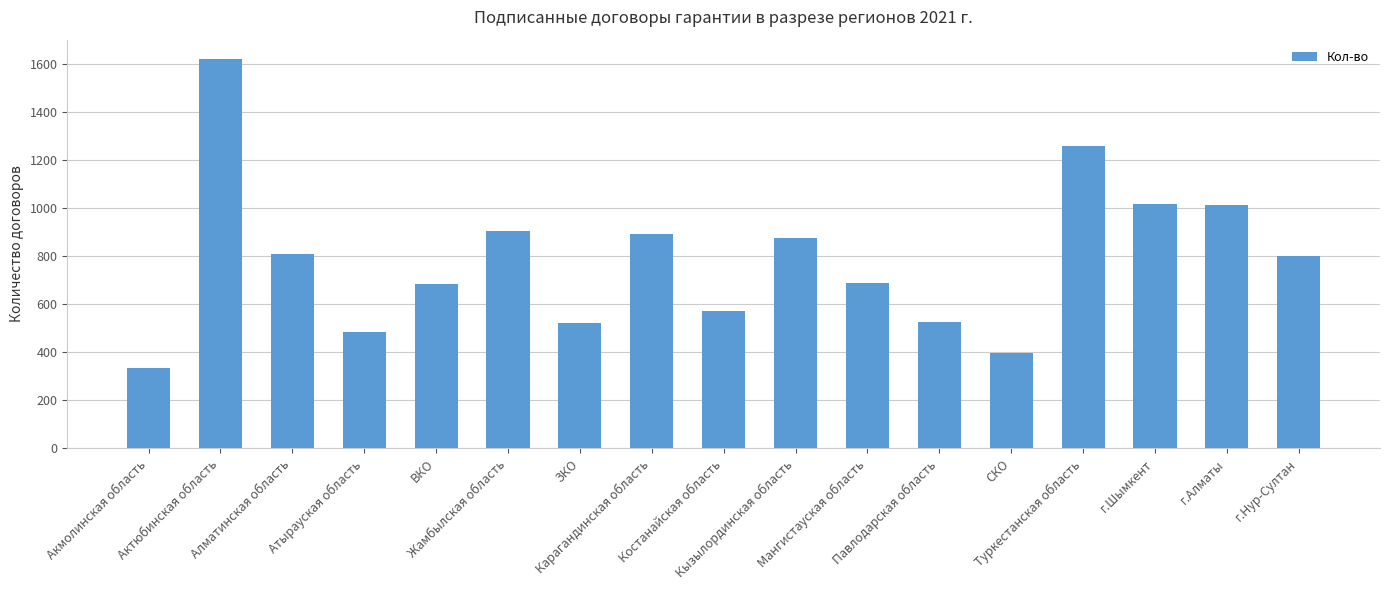

Which has a higher value, Жамбылская область or СКО?

Жамбылская область